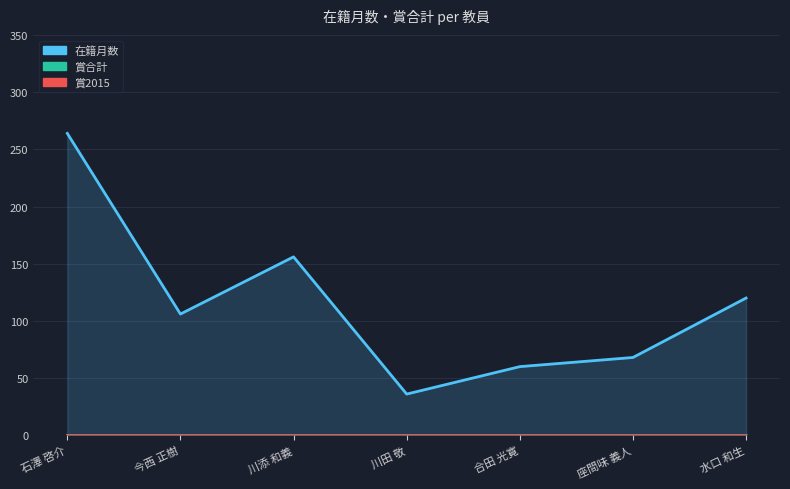

True or false: 賞2015 and 賞合計 cross at least once.

False